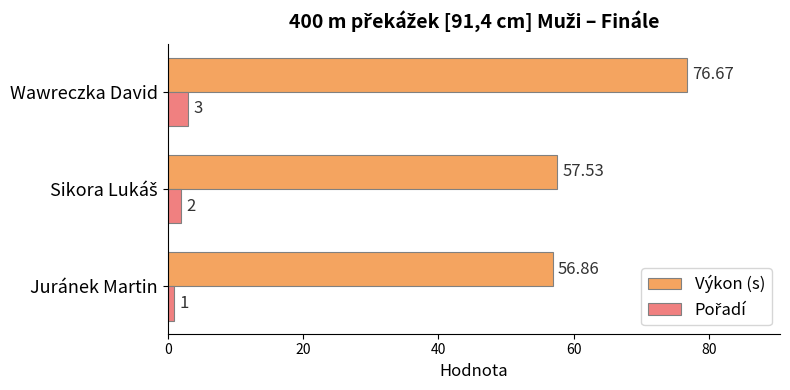

What is the difference between the maximum and second lowest values in the Výkon (s) series?

19.1